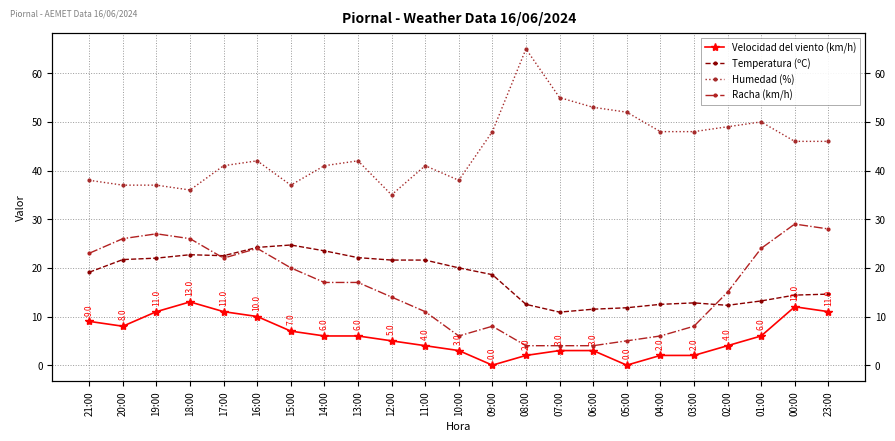

Which category has the highest value across all series?

08:00